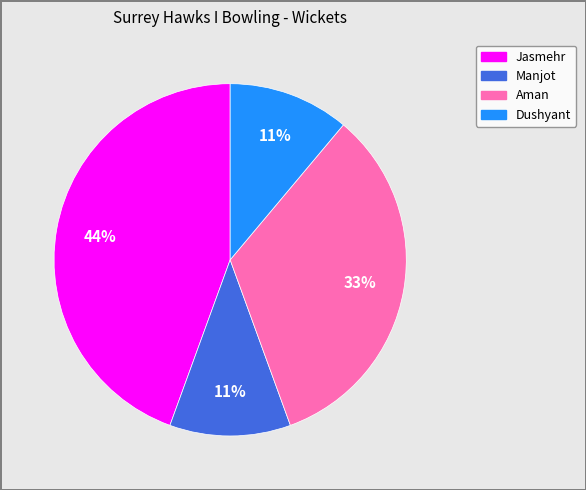

To the nearest percent, what is the difference between the largest and smallest slice percentages?

33%